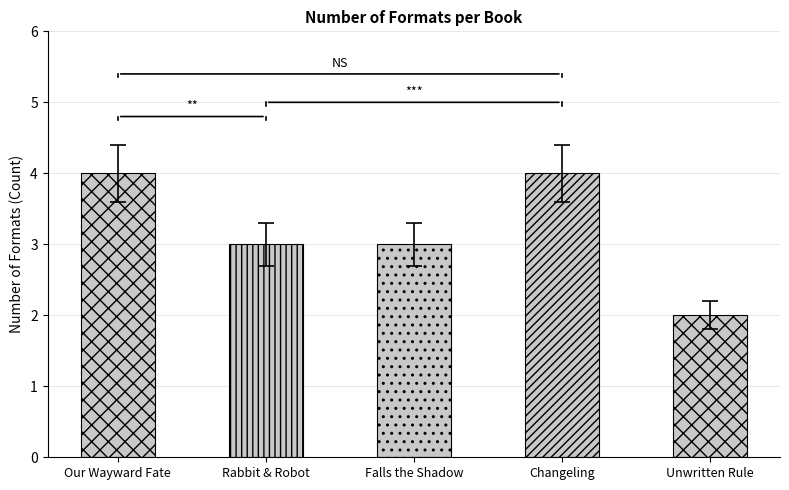

What position from the right is Our Wayward Fate?

5